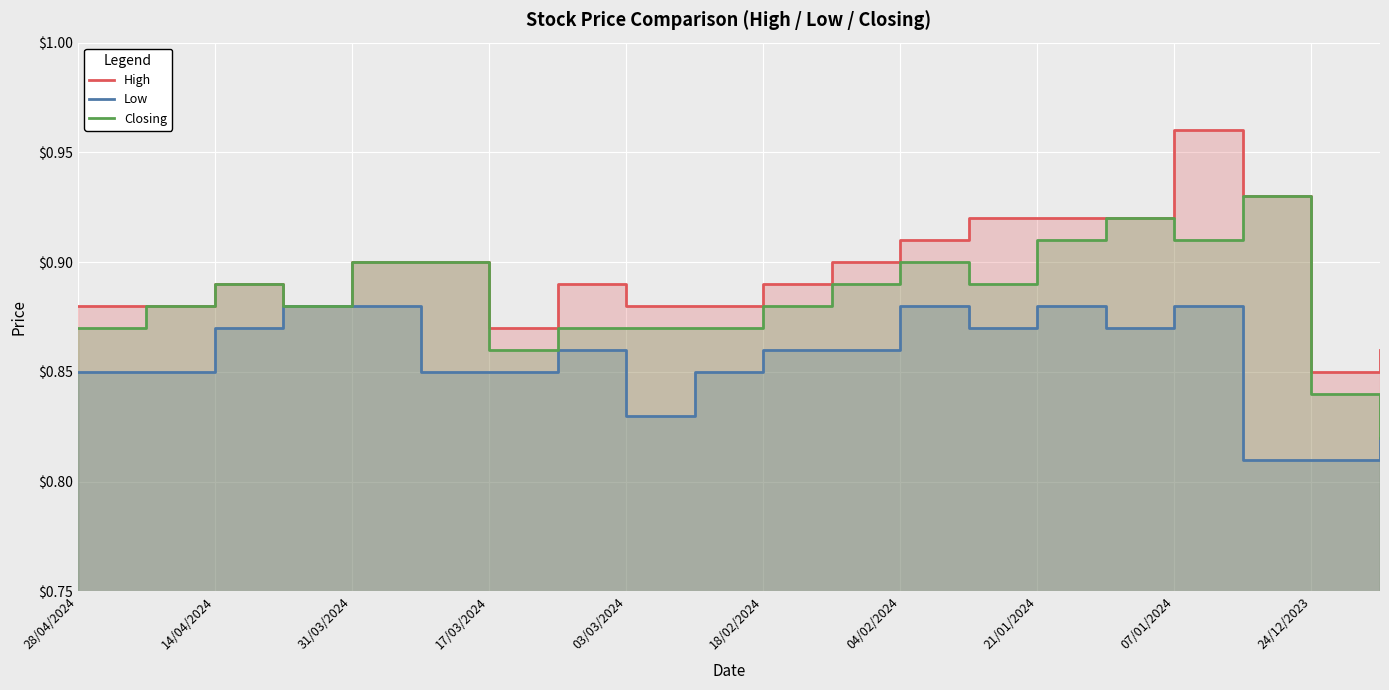

How many interior local valleys does the High series have?

3